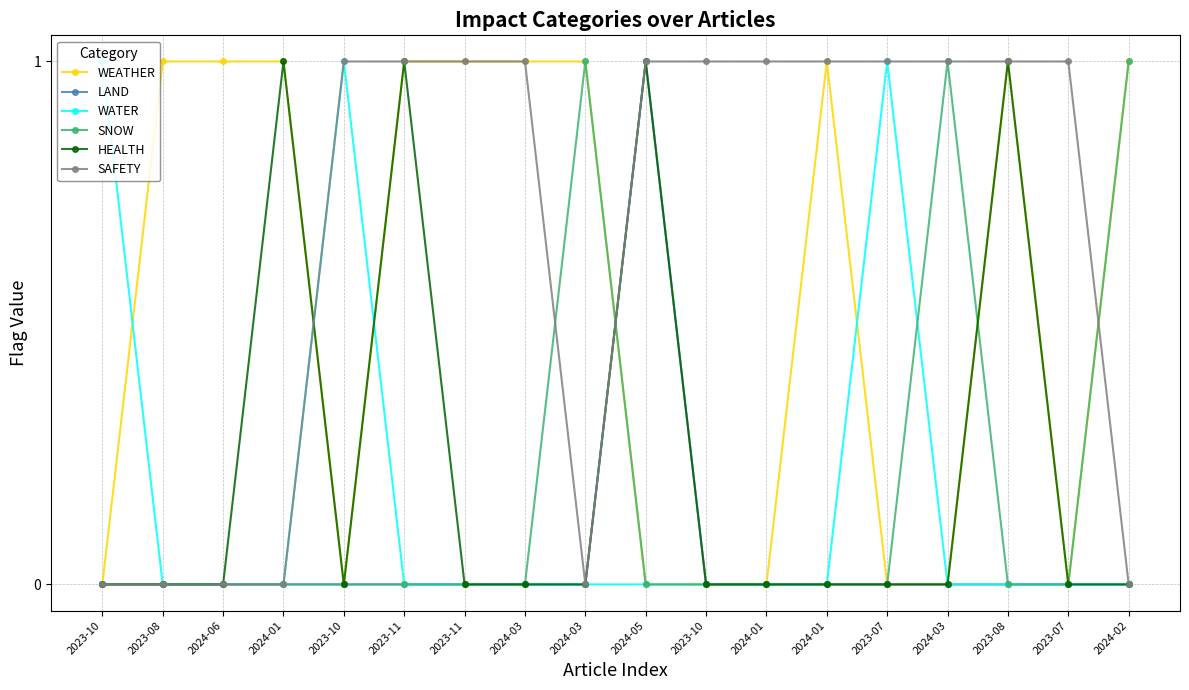

What is the highest value of the WEATHER series?

1